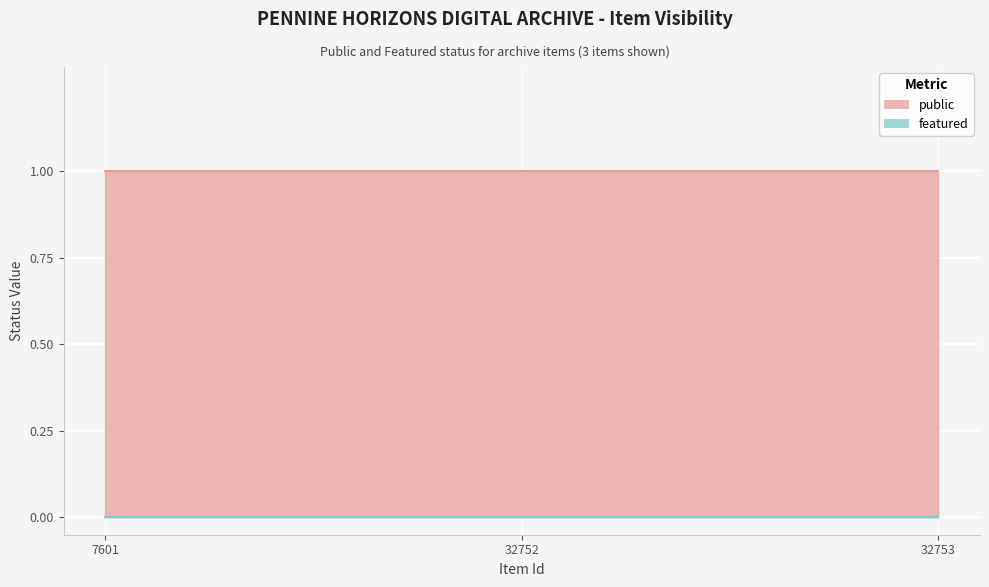

Count the number of data series in this chart.

2